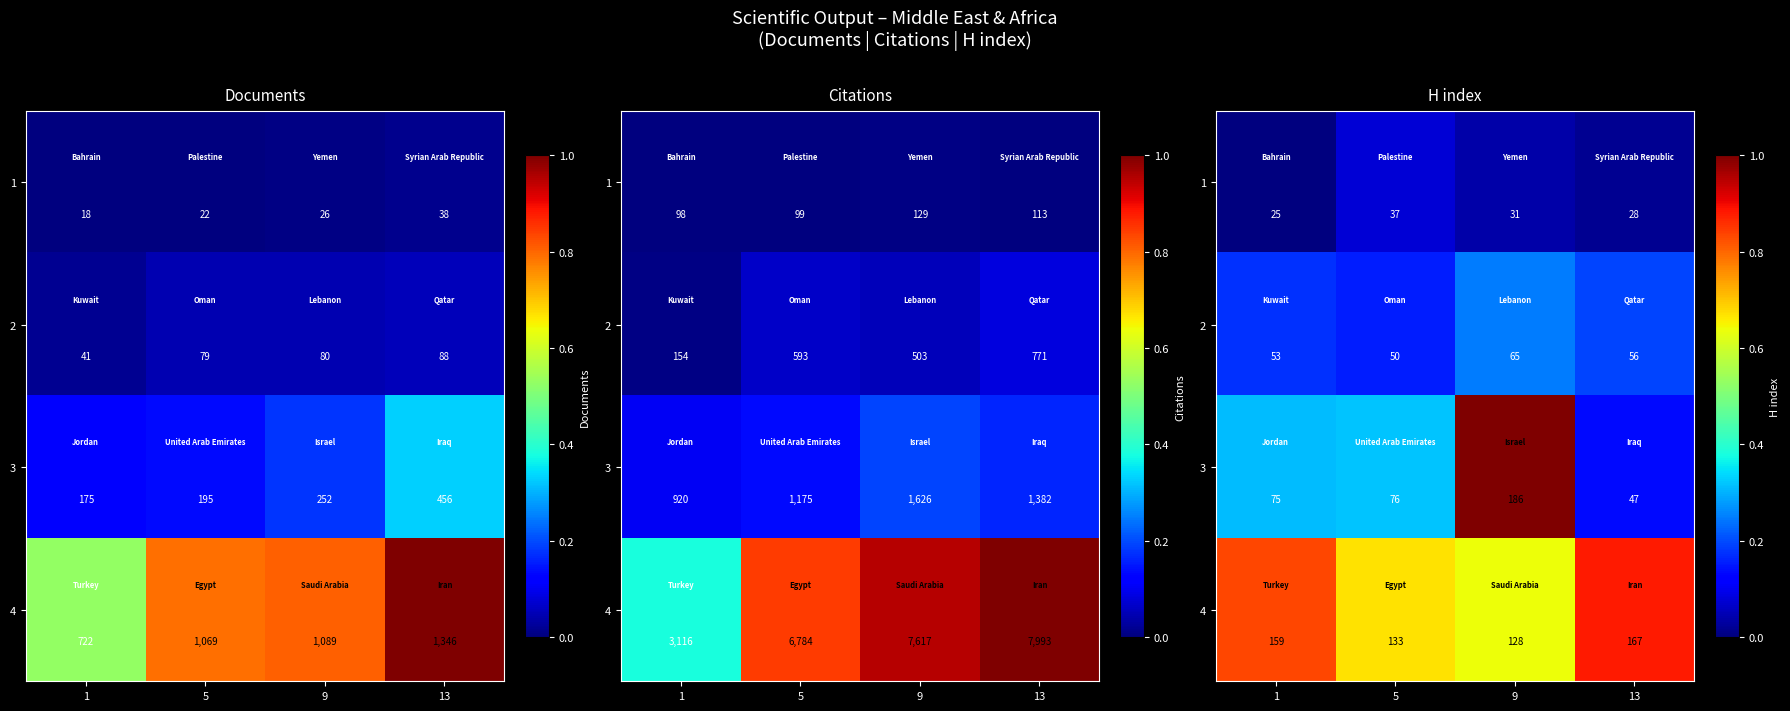

Where is 2 nearest to the value 0?

5